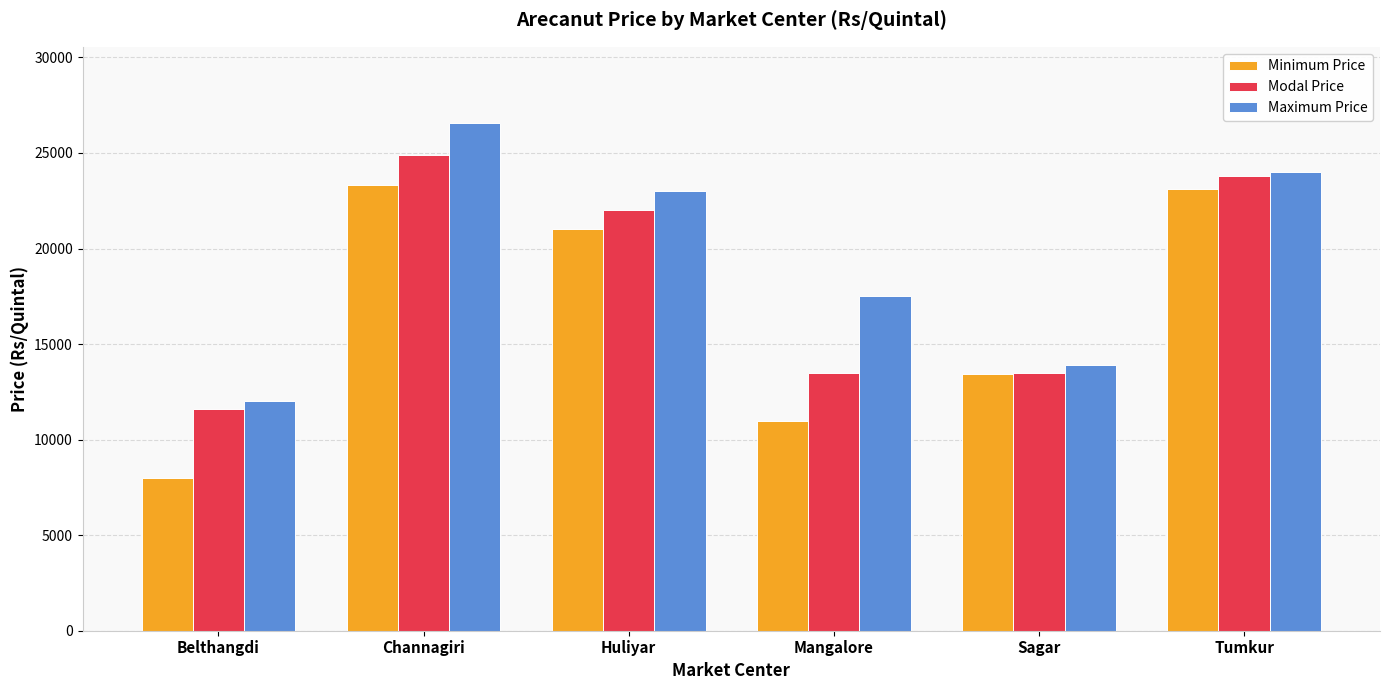

What is the difference between the maximum and second lowest values in the Modal Price series?

11416